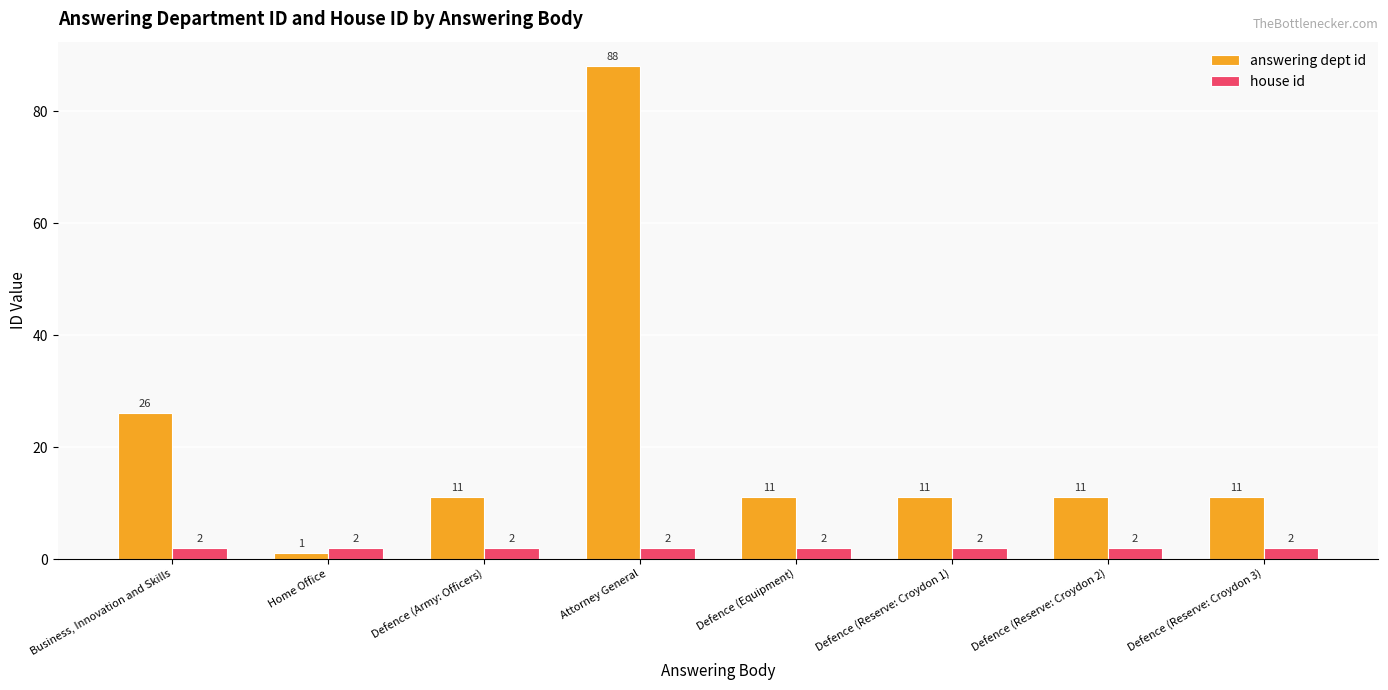

What is the total value across all series at Home Office?

3